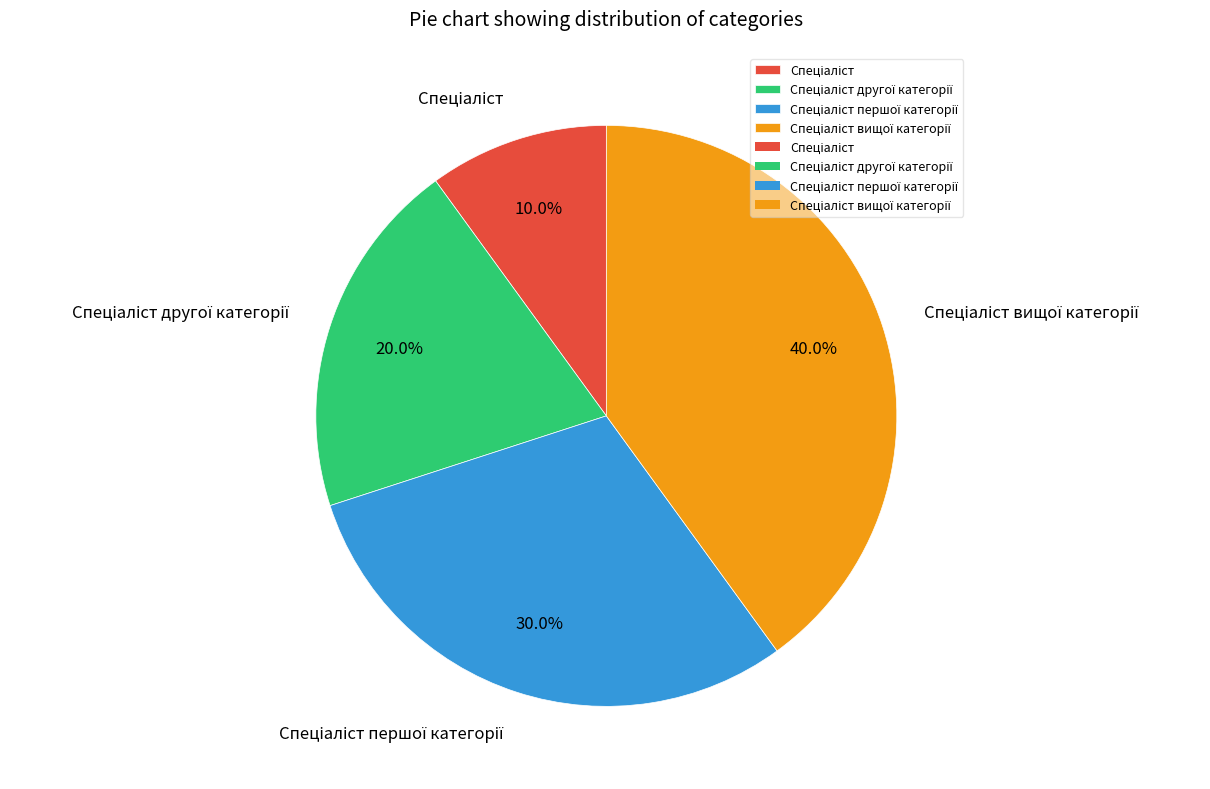

Is there a majority slice in this chart?

No